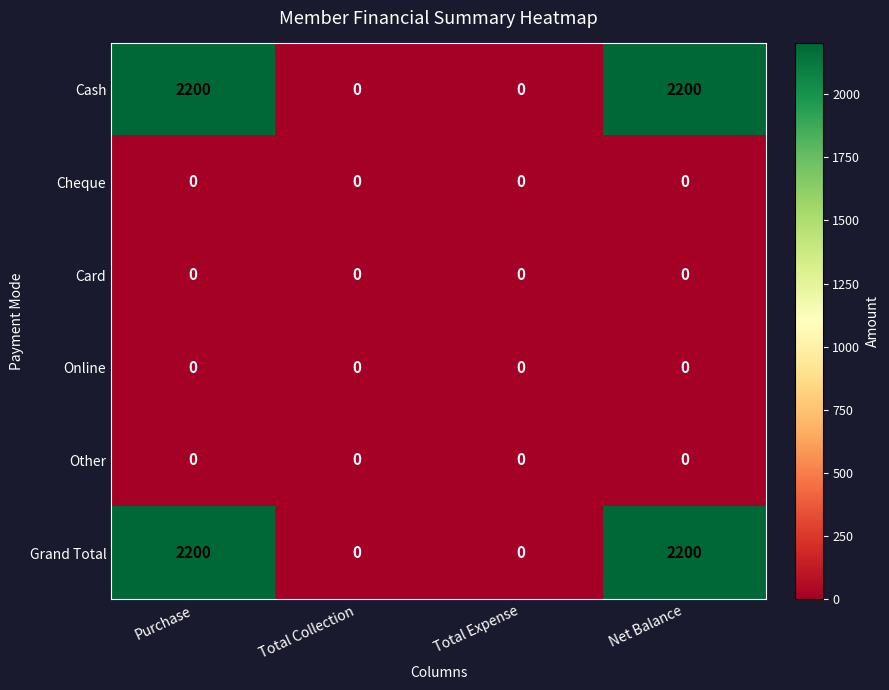

Reading left to right, list all the values displayed in this chart.

Cash: Purchase=2200	Total Collection=0	Total Expense=0	Net Balance=2200
Cheque: Purchase=0	Total Collection=0	Total Expense=0	Net Balance=0
Card: Purchase=0	Total Collection=0	Total Expense=0	Net Balance=0
Online: Purchase=0	Total Collection=0	Total Expense=0	Net Balance=0
Other: Purchase=0	Total Collection=0	Total Expense=0	Net Balance=0
Grand Total: Purchase=2200	Total Collection=0	Total Expense=0	Net Balance=2200